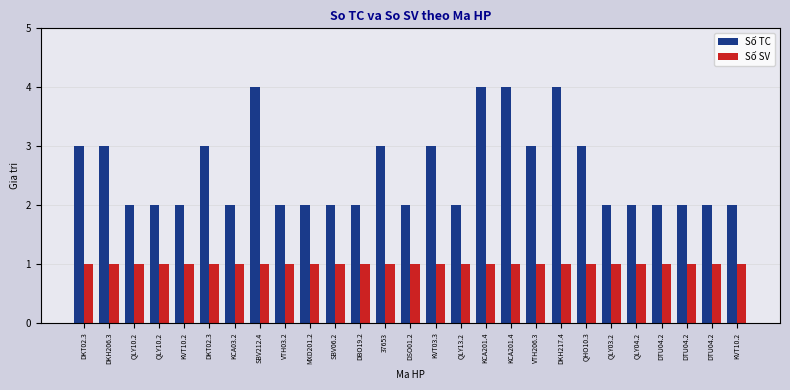

How many bars are there in total?

54